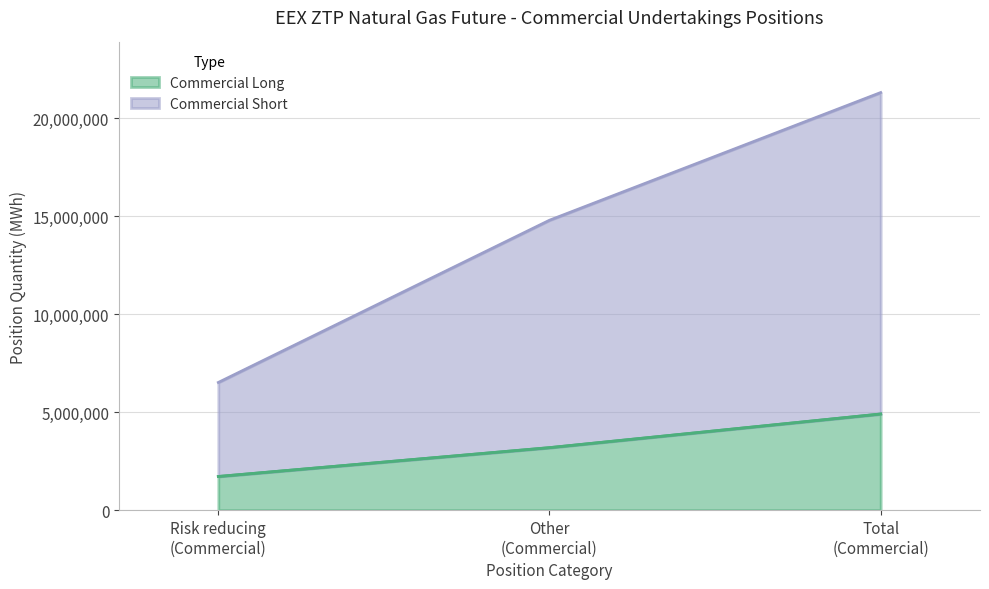

List the series in order of their peak value, highest first.

Commercial Short, Commercial Long